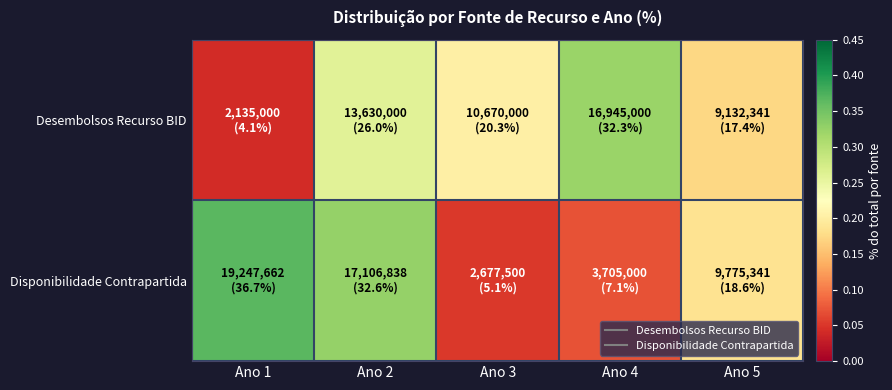

Which has a higher value, Ano 5 or Ano 2?

Ano 2